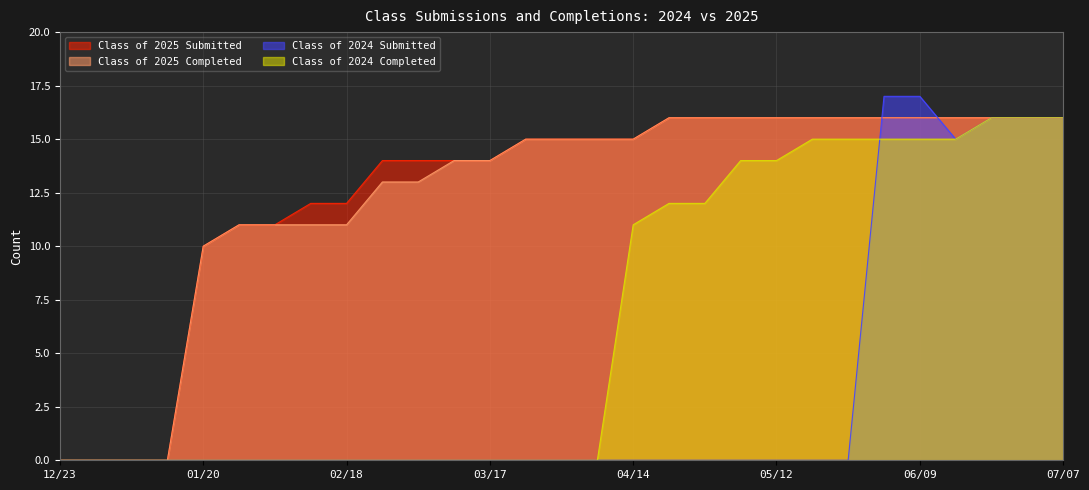

What is the spread (max minus min) of values at 04/07?

15